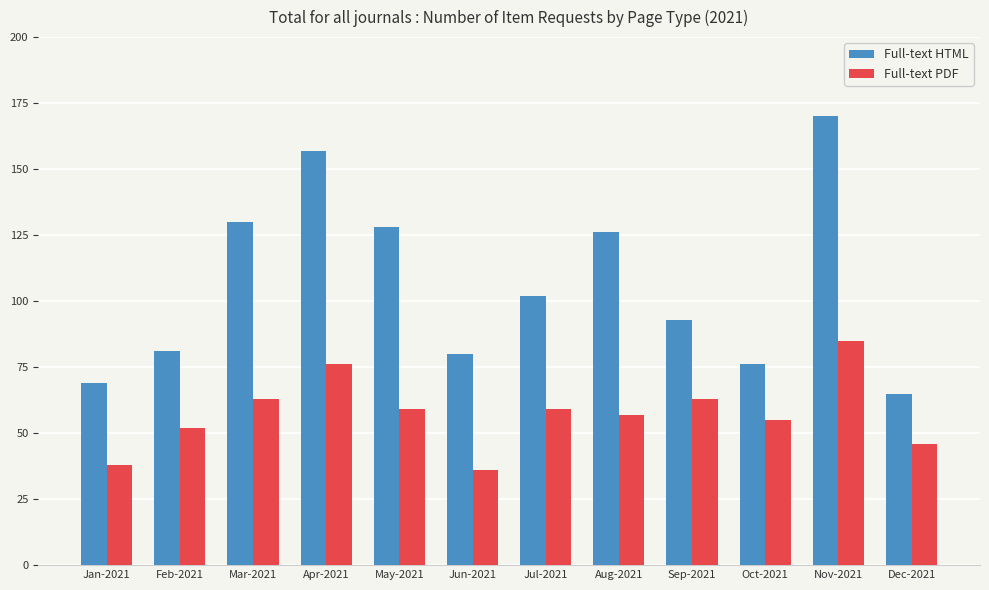

Are the bars horizontal?

No